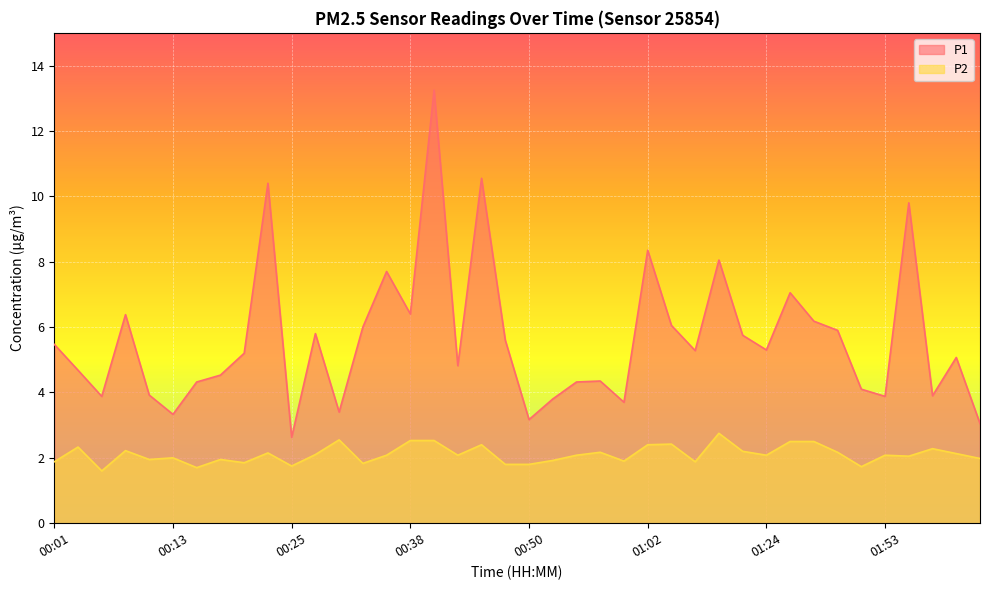

How many data points does each series have?

40